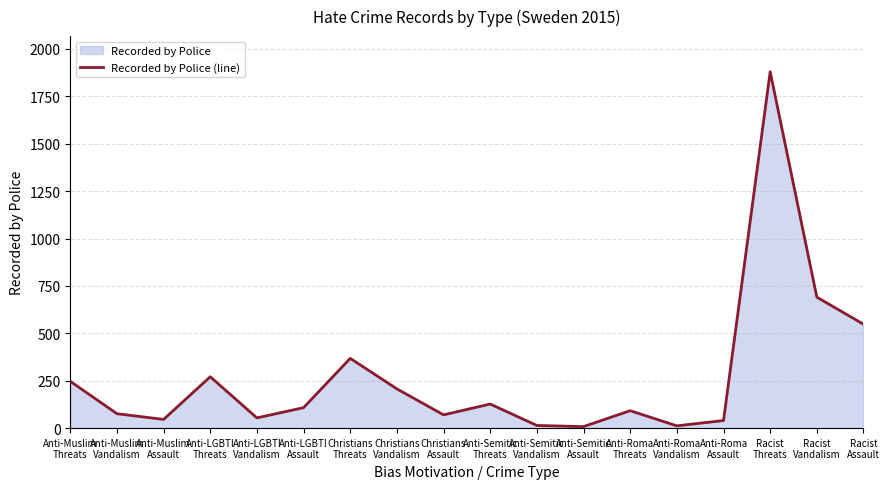

What is the value of the 15th point from the left?

40